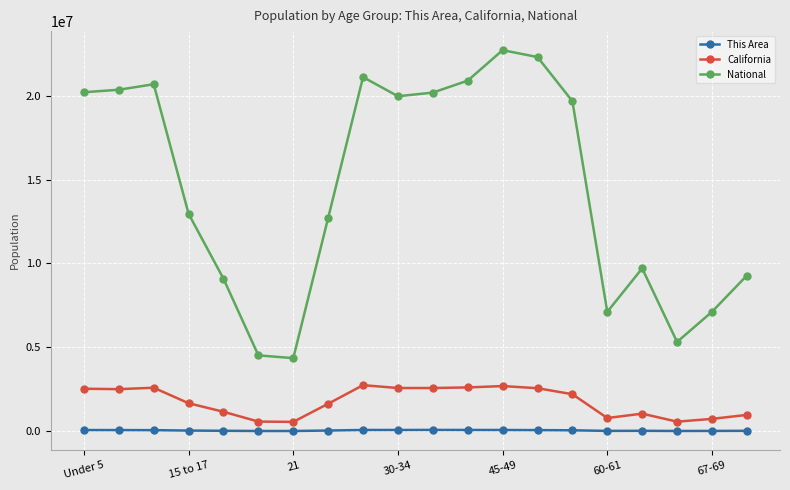

Which series has the largest total across all categories?

National